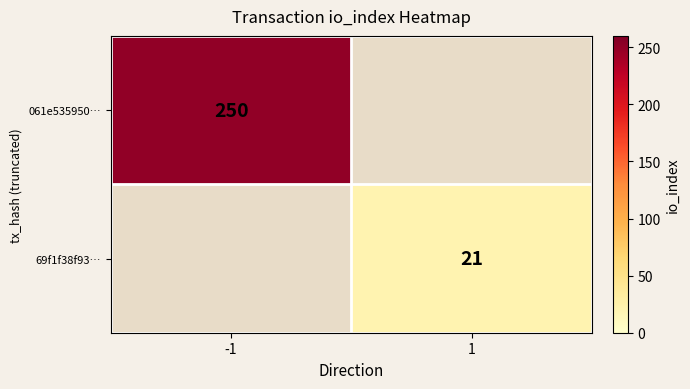

The value of 061e535950… at -1 is 250. True or false?

True